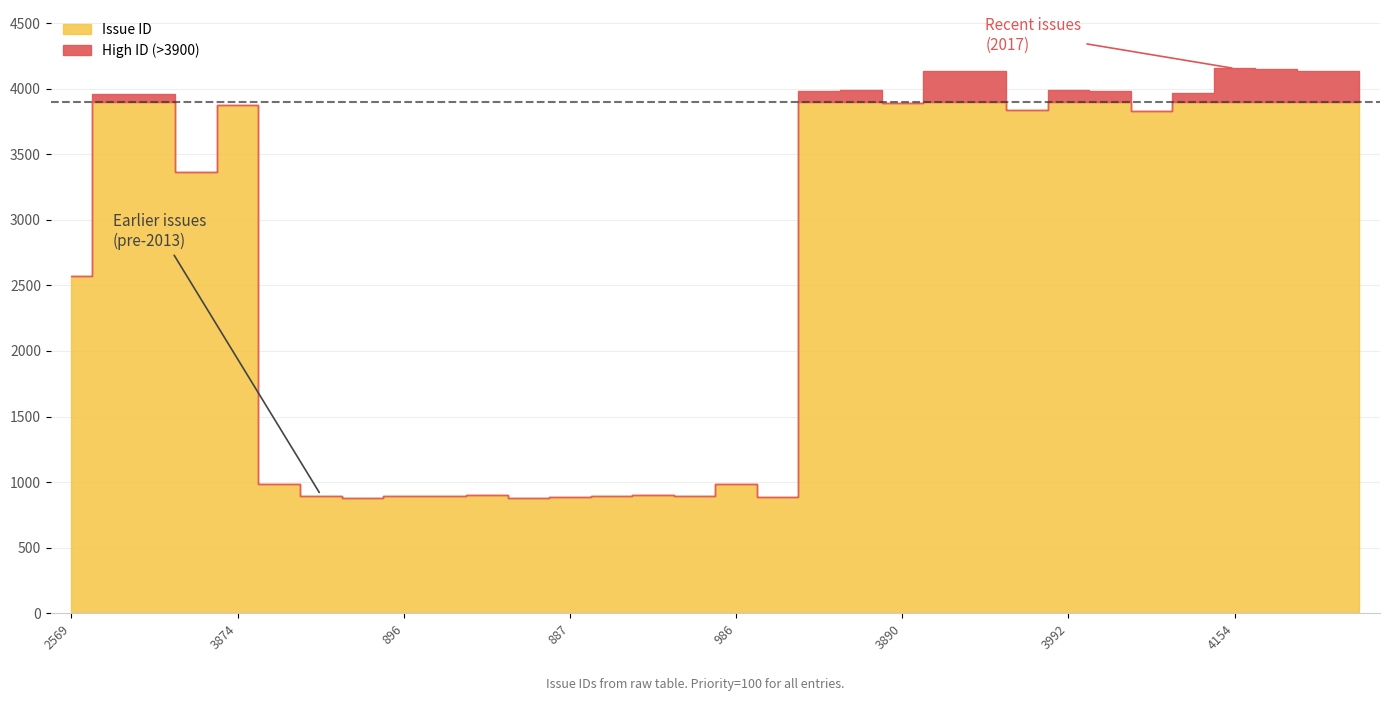

At how many categories does at least one series exceed 3480?

17